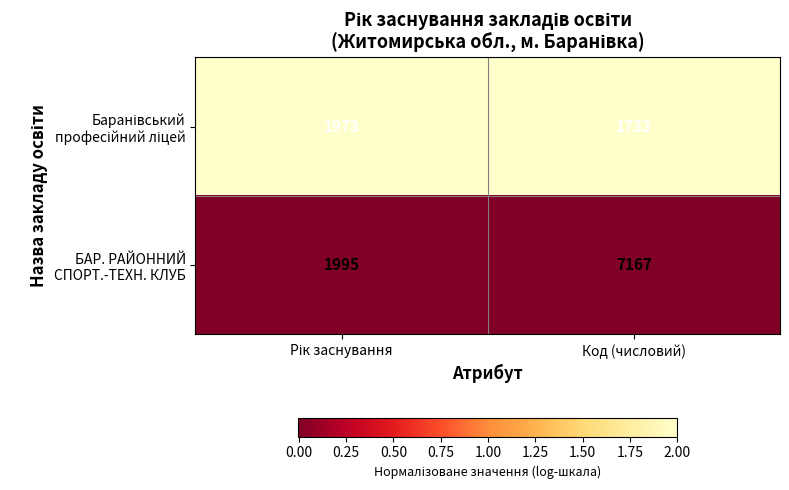

Which category has the lowest value across all series?

Код (числовий)